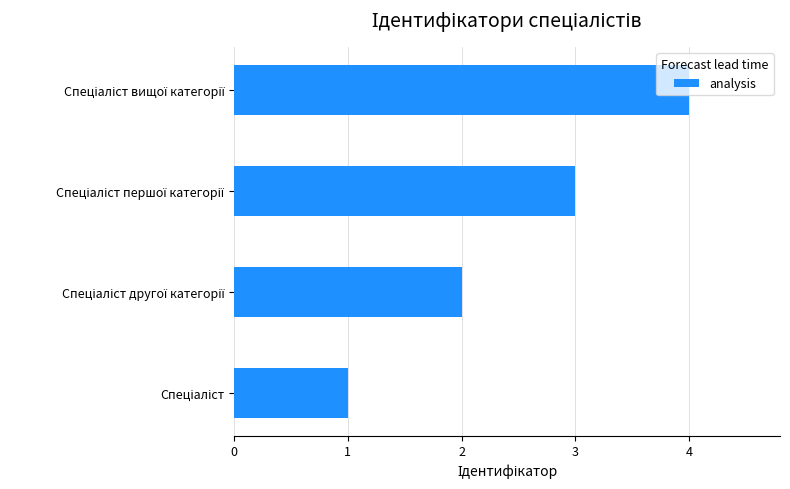

What is the sum of all values?

10